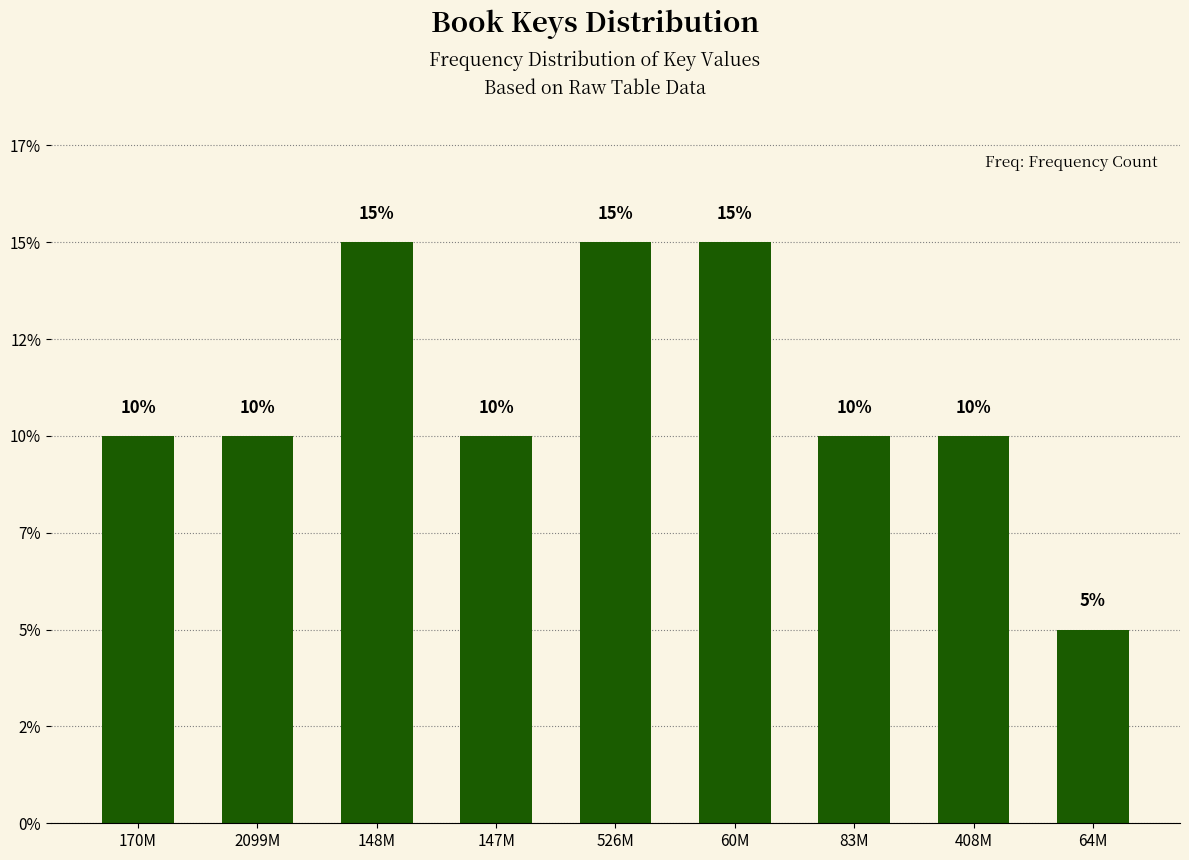

Are the bars horizontal?

No